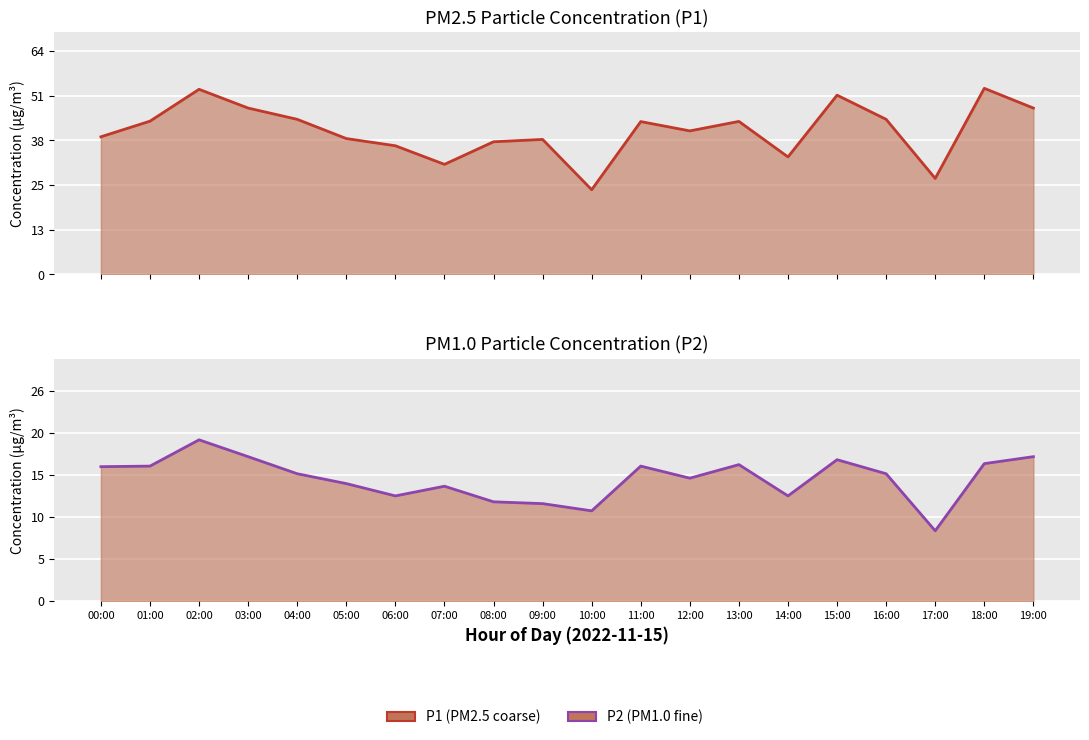

The P1 (PM2.5) series shows 51.0 at 15:00. True or false?

True